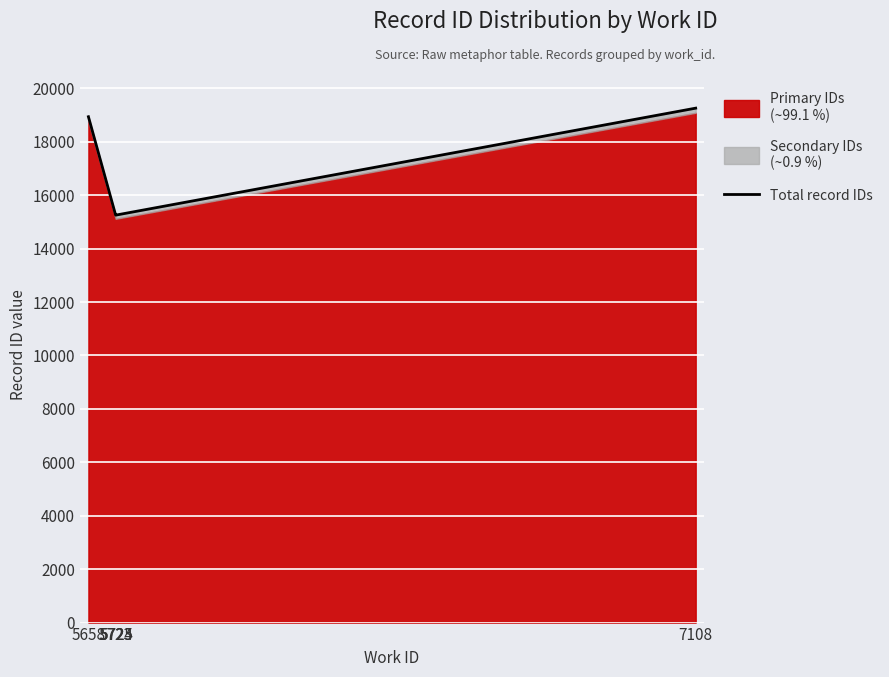

What is the change in value from 5723 to 5724?

+2